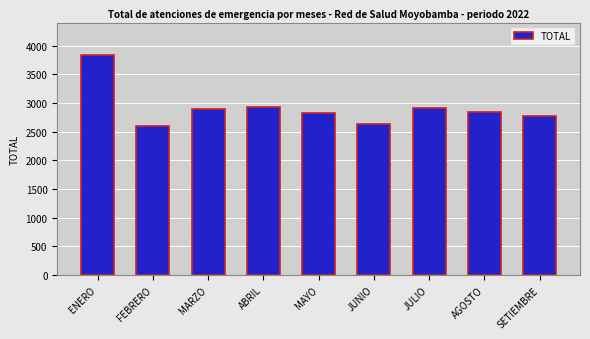

Where does the data first go above 2847?

ENERO